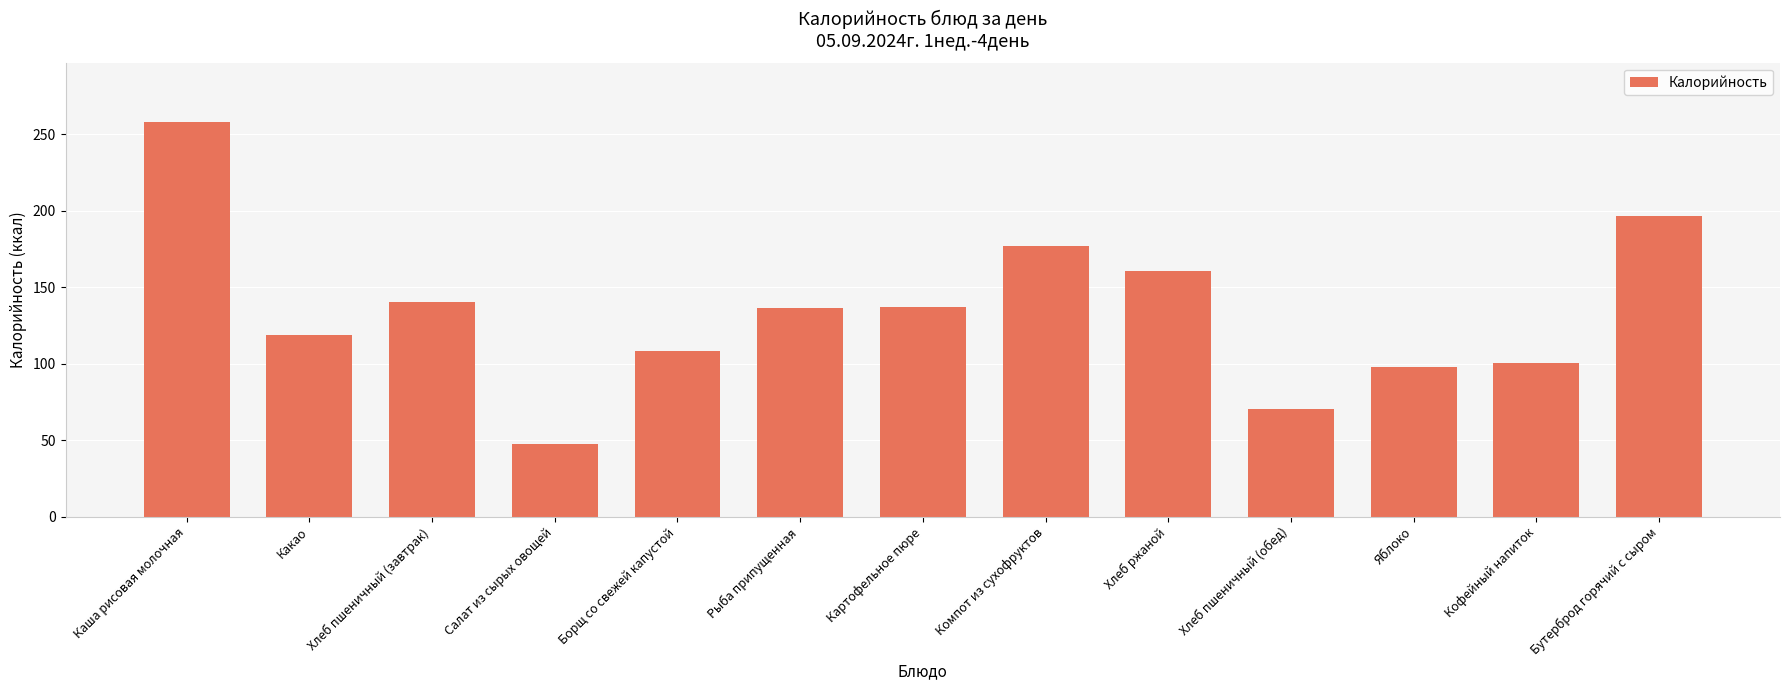

What position from the right is Хлеб пшеничный (завтрак)?

11